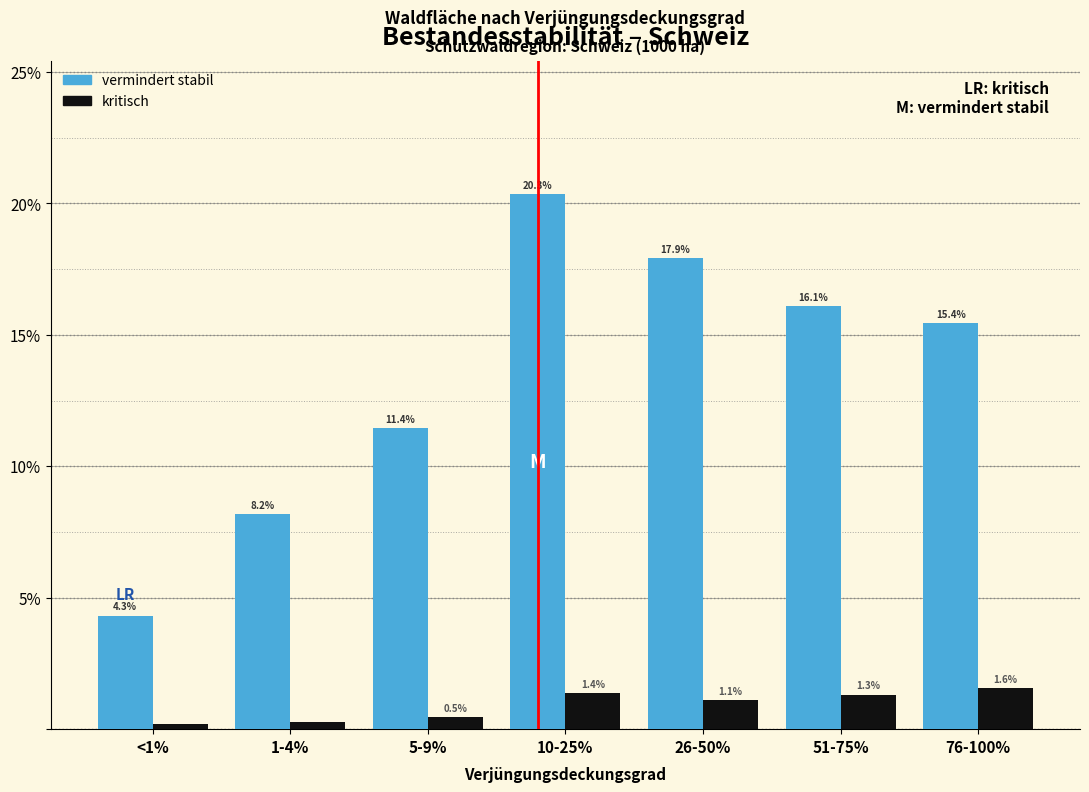

Which category has the lowest value across all series?

<1%